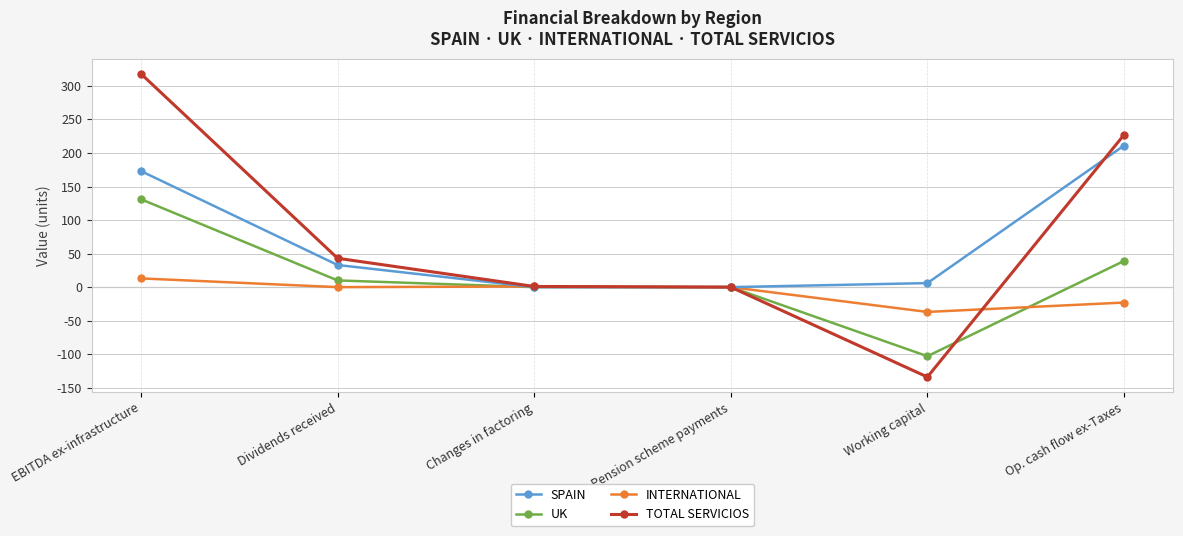

True or false: TOTAL SERVICIOS has more than 1 points higher than both neighbors.

False